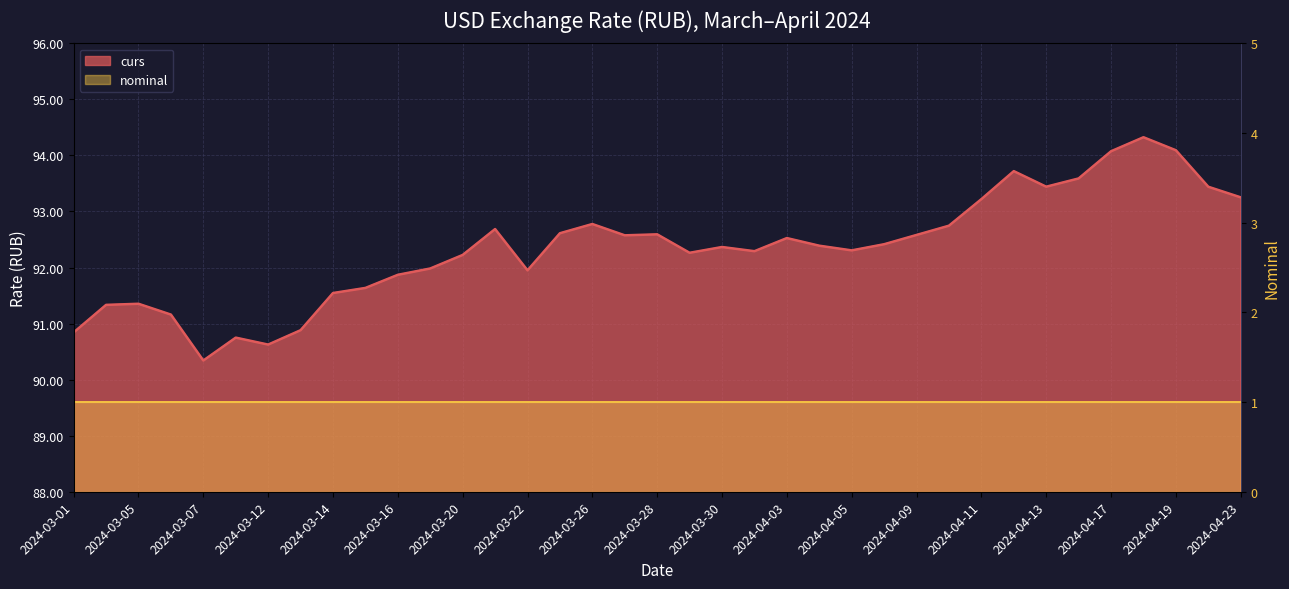

Which has a higher value, 2024-04-02 or 2024-03-06?

2024-04-02